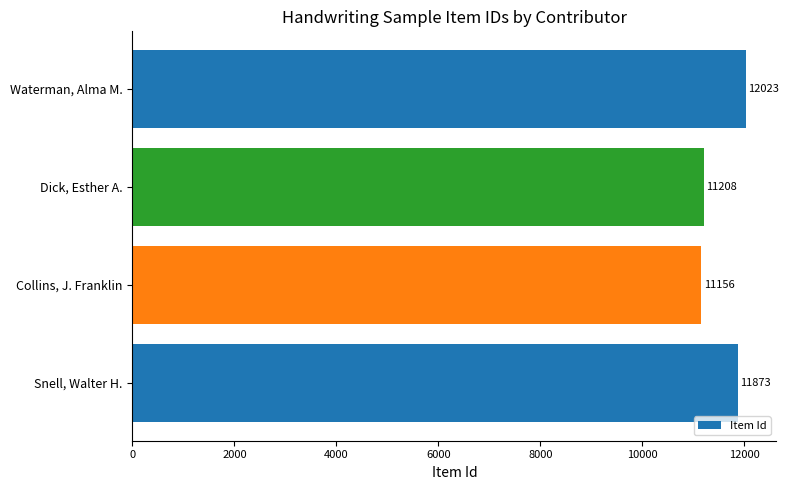

Between Dick, Esther A. and Snell, Walter H., which is larger?

Snell, Walter H.